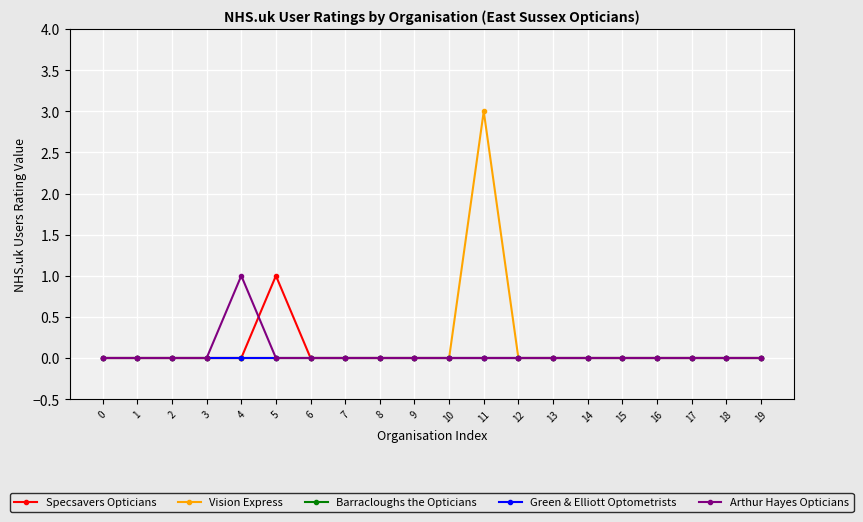

Does the chart display data point markers on the line(s)?

Yes